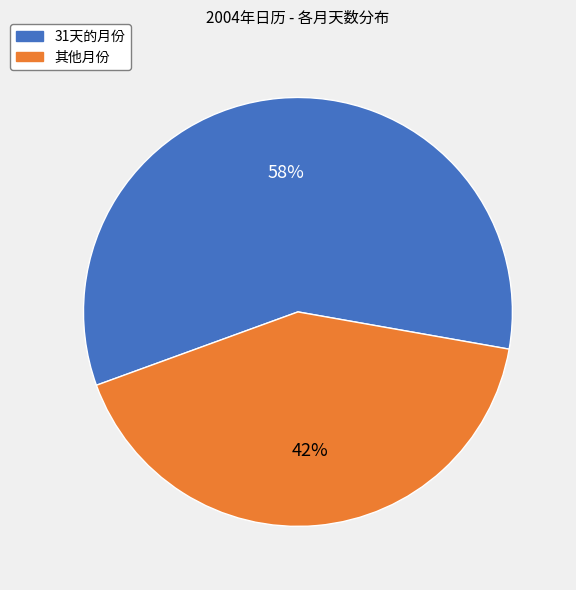

Is there a majority slice in this chart?

Yes